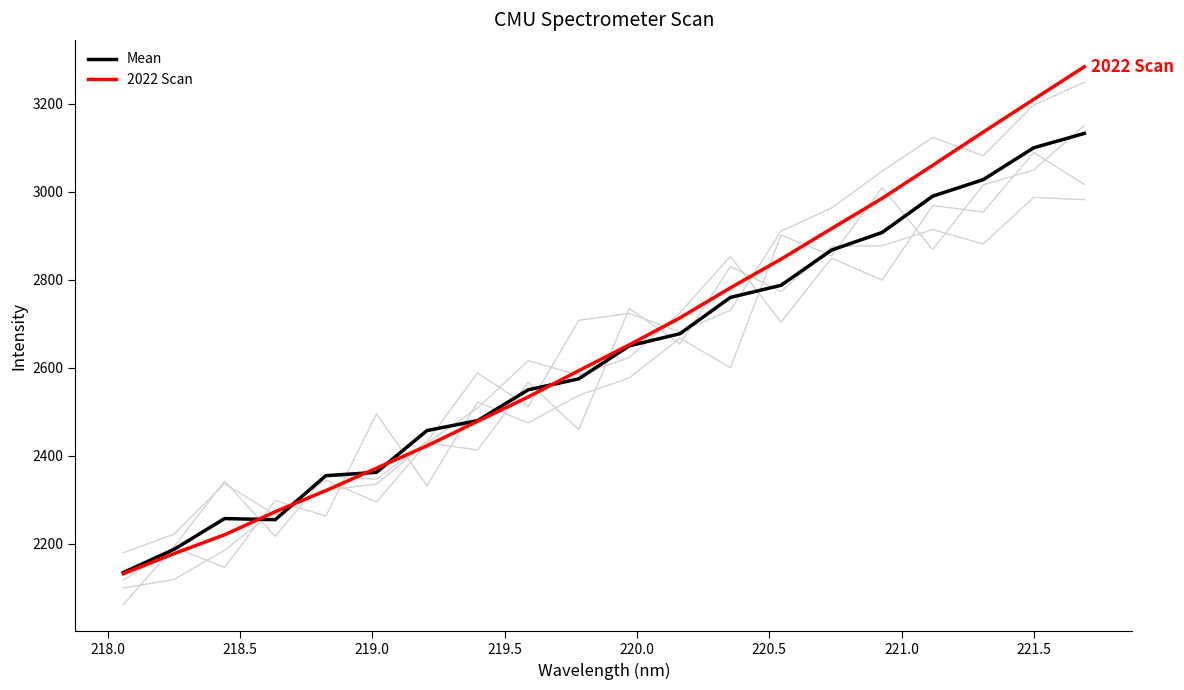

The value of Noise2 at 11 is 3686.0. True or false?

False